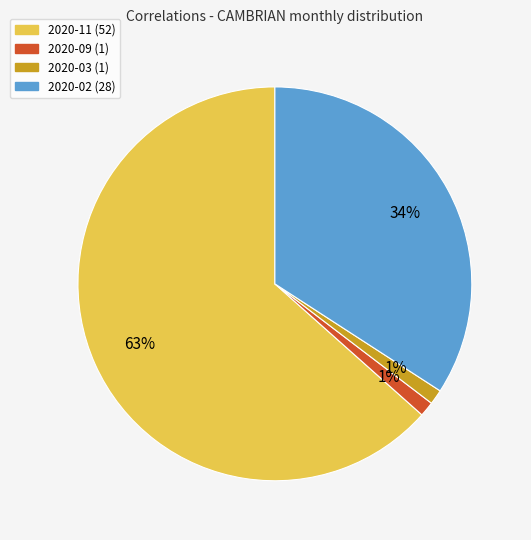

Combined, do 2020-03 and 2020-09 account for over 50%?

No